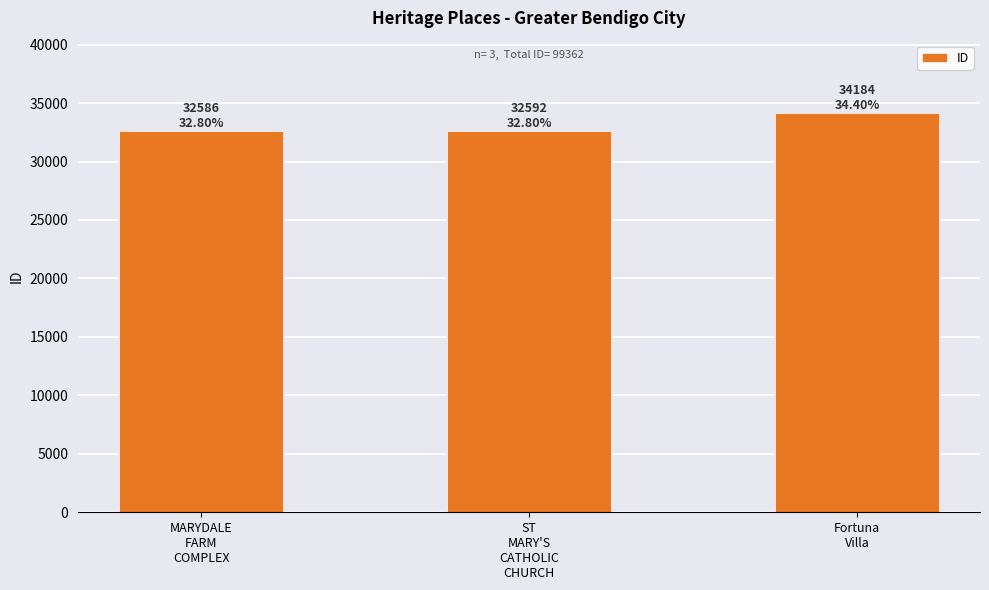

What is the average value?

33121